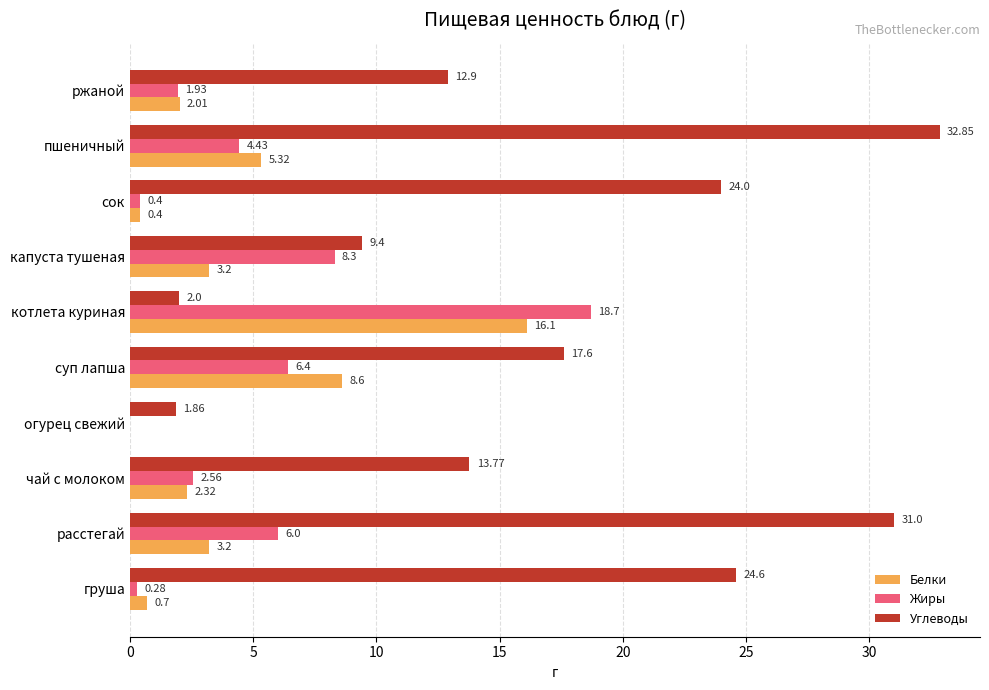

At which category is the sum across all series the highest?

пшеничный